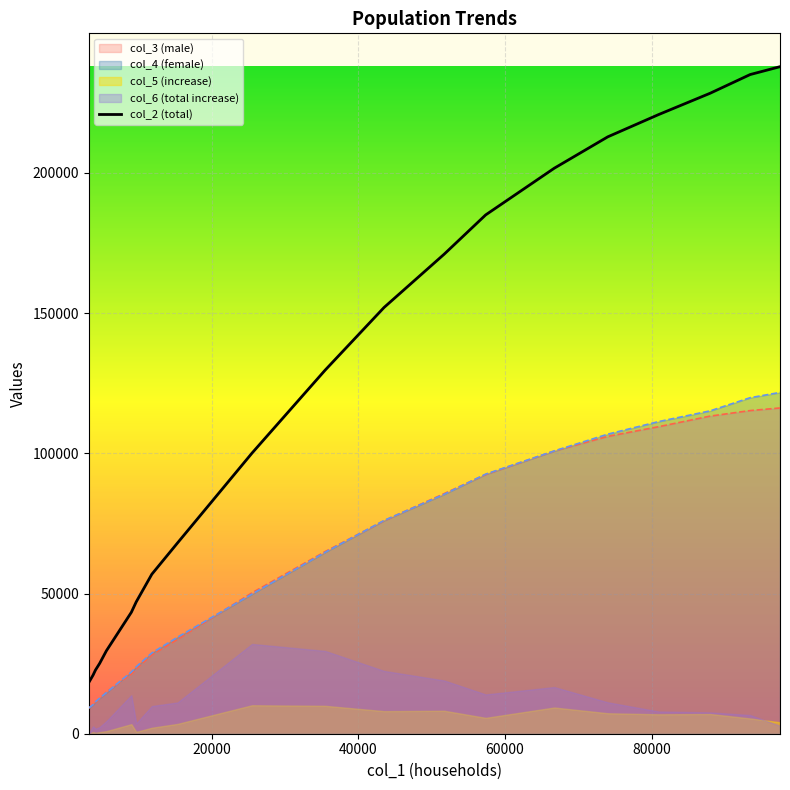

Is the value of col_3 at 25510 greater than the value of col_2 at 93445?

No